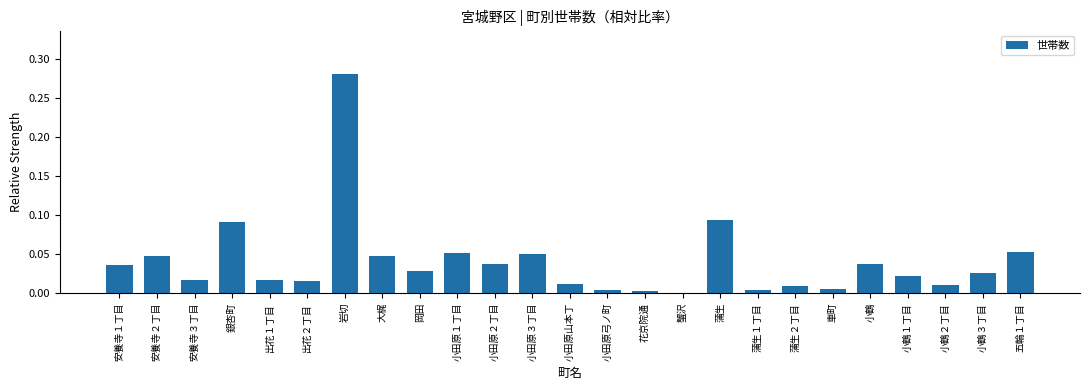

Which label corresponds to the largest value in the chart?

岩切